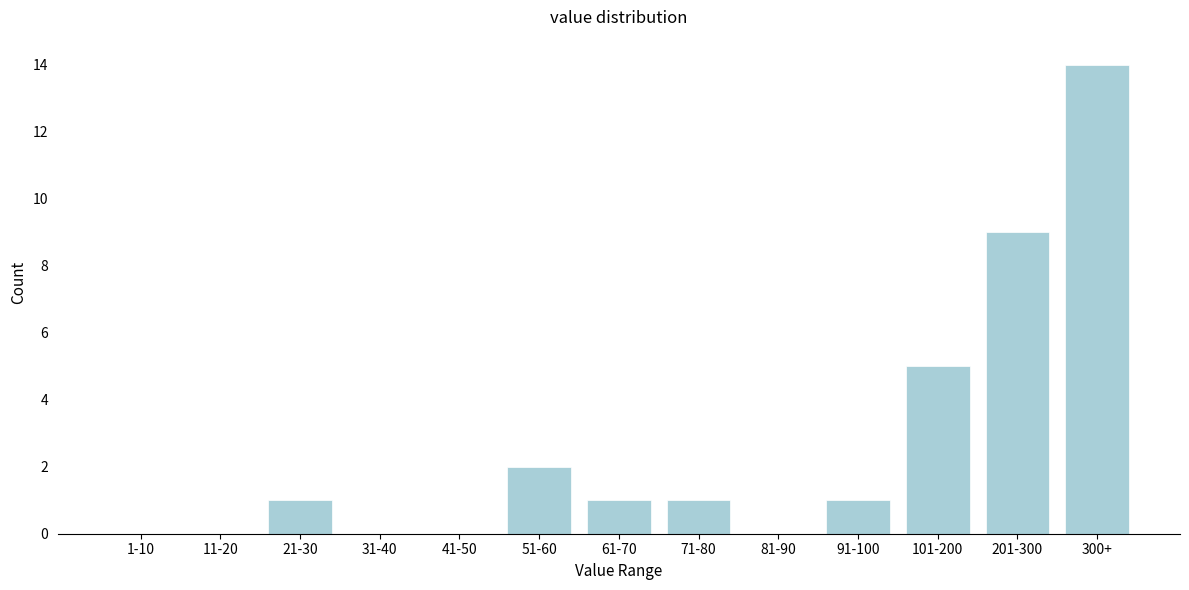

Reading left to right, extract all data points from this chart.

1-10=0	11-20=0	21-30=1	31-40=0	41-50=0	51-60=2	61-70=1	71-80=1	81-90=0	91-100=1	101-200=5	201-300=9	300+=14